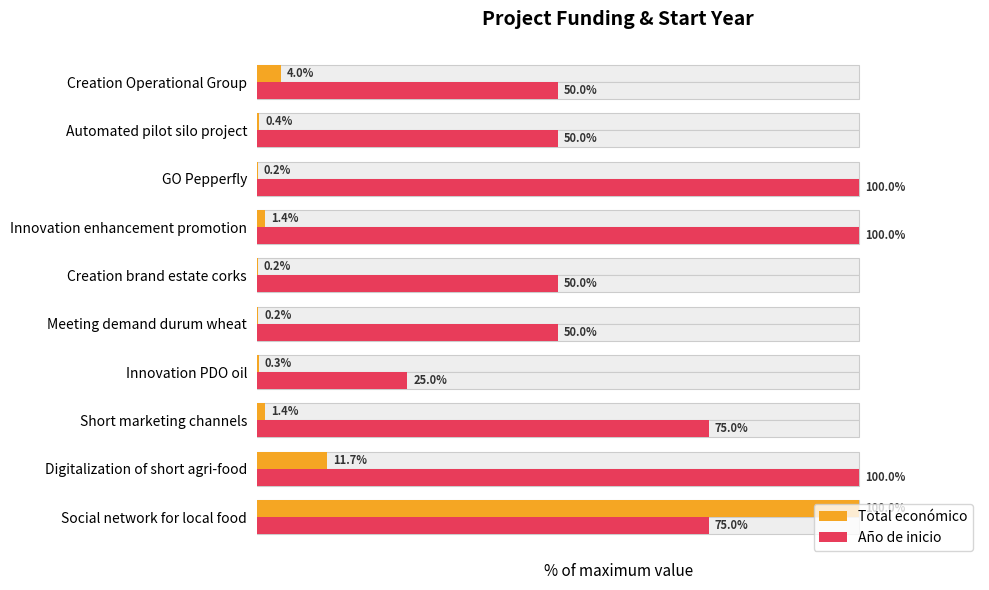

Is it true that Año de inicio equals 50.0 at Automated pilot silo project?

True